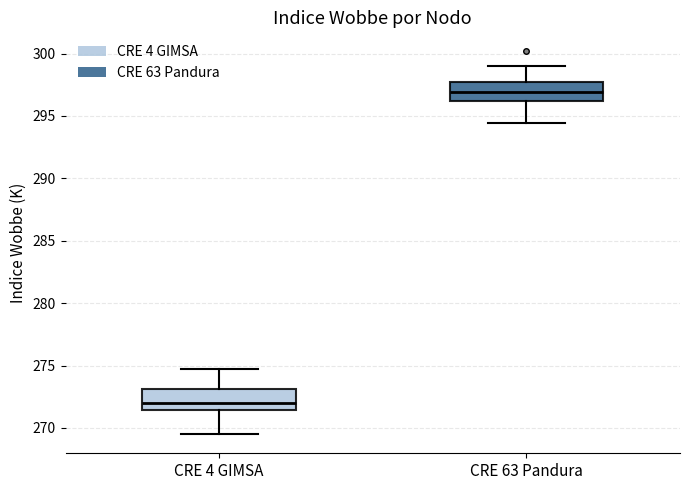

Reading left to right, read every box against the y-axis: the position of its median line, the range the box covers, and the ends of its whiskers. The values are not printed on the chart, so give them approximately, as read against the axis.

CRE 4 GIMSA: median 272.0, box 271.5 to 273.0, whiskers 269.5 to 274.5
CRE 63 Pandura: median 297.0, box 296.0 to 297.5, whiskers 294.5 to 299.0